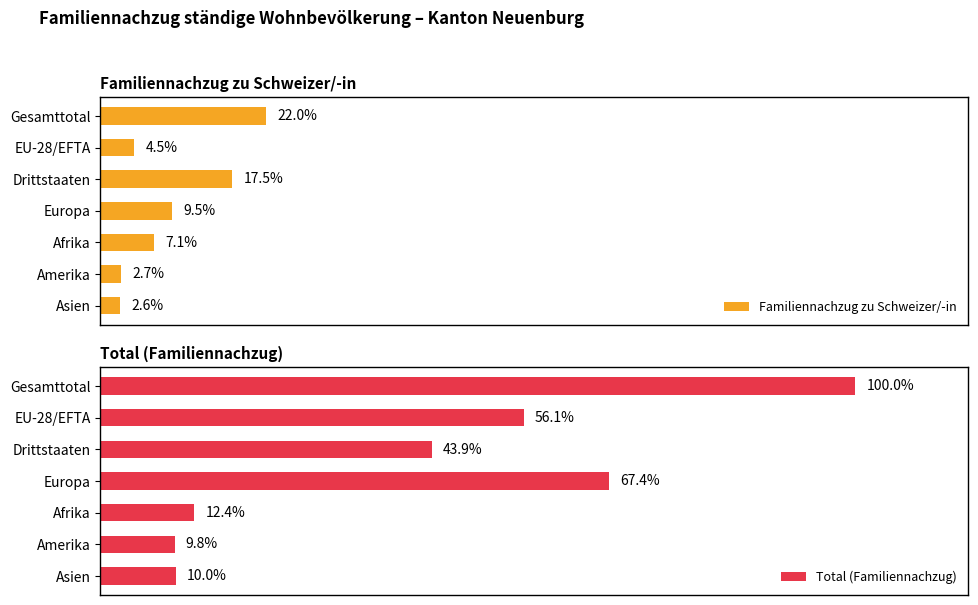

The Total (Familiennachzug) series shows 8.4 at Afrika. True or false?

False